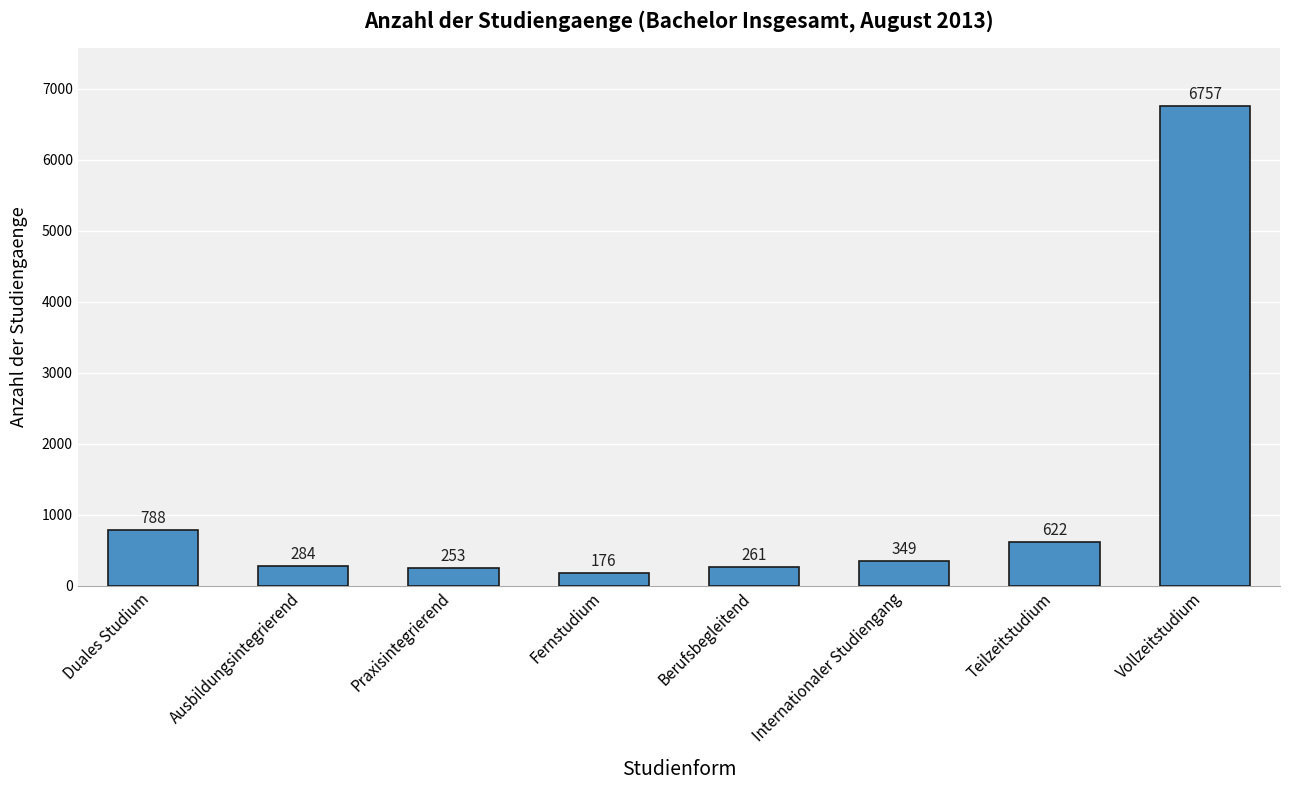

What is the difference between the maximum and second lowest values?

6504